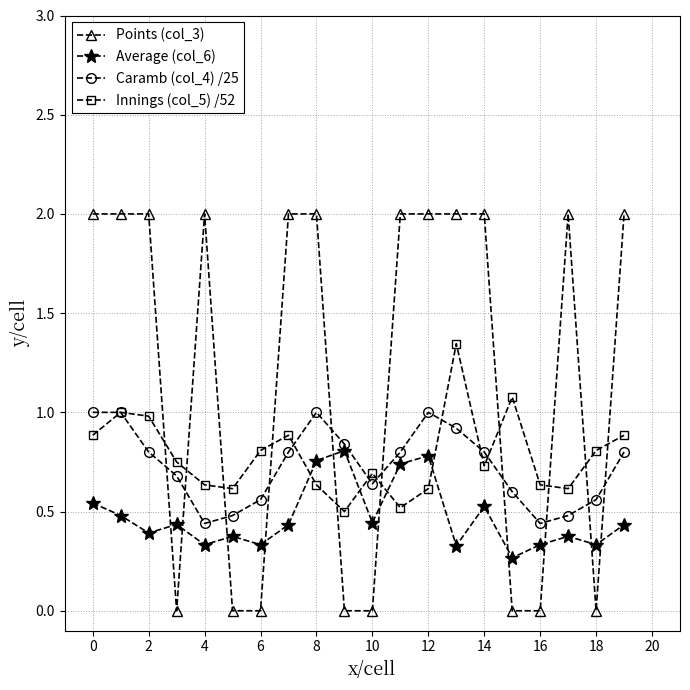

At how many categories does at least one series exceed 1?

13